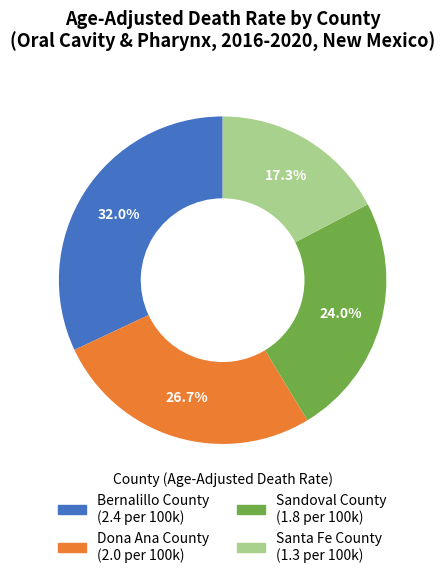

How many segments does this pie chart have?

4